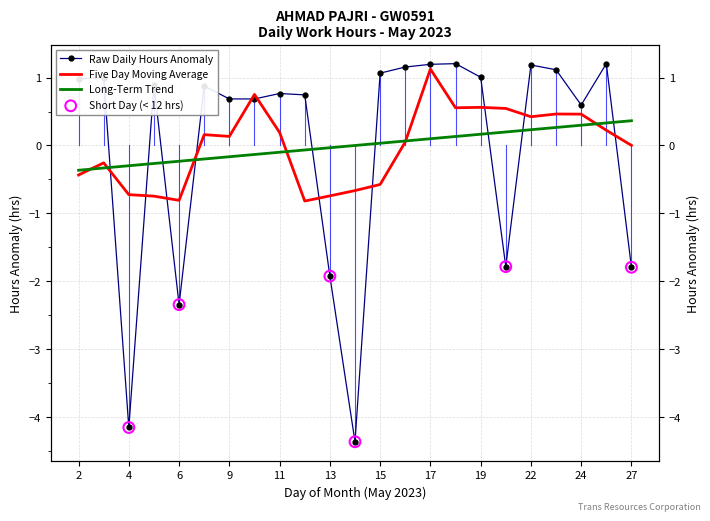

Approximately how many times larger is the value at 23 compared to 19?

1.1